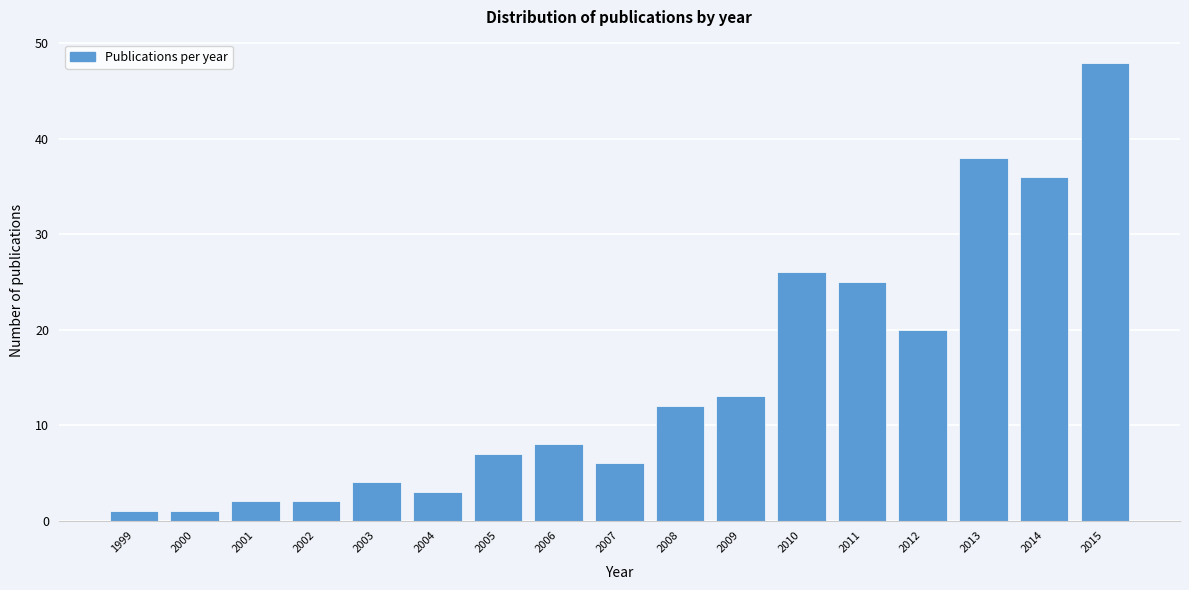

Reading left to right, what are all the values shown in this chart?

1999=1	2000=1	2001=2	2002=2	2003=4	2004=3	2005=7	2006=8	2007=6	2008=12	2009=13	2010=26	2011=25	2012=20	2013=38	2014=36	2015=48